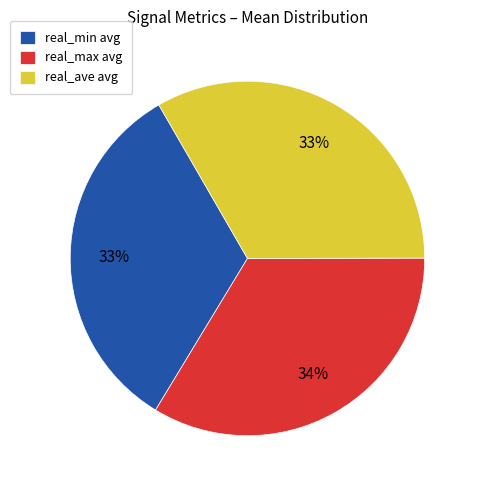

To the nearest percent, what is the combined percentage of real_ave avg and real_max avg?

67%